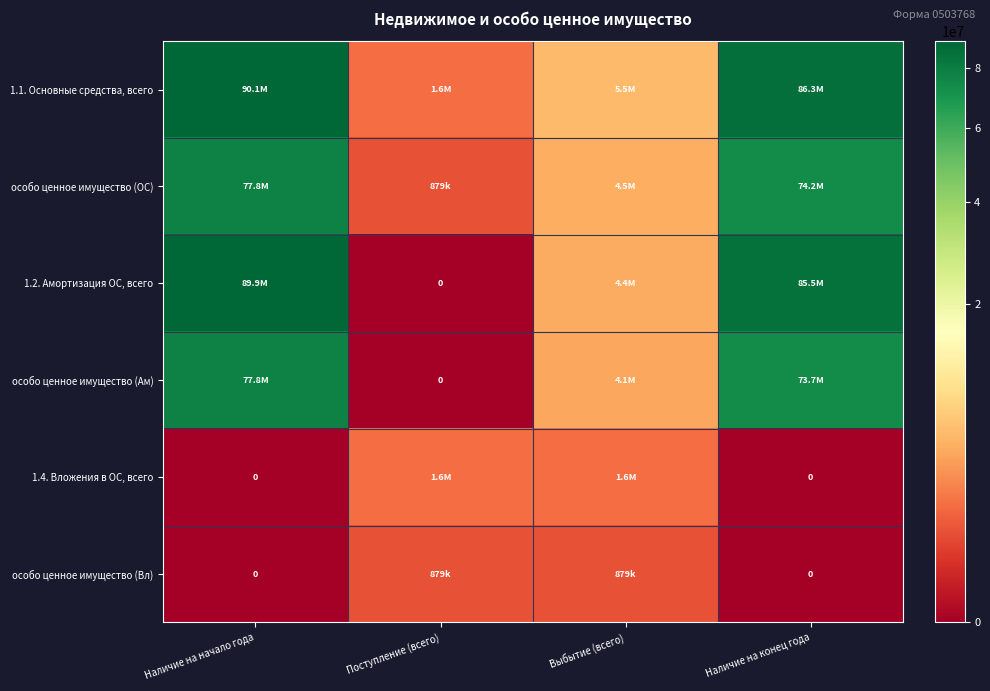

What is the total value across all series at Наличие на конец года?

319631787.8